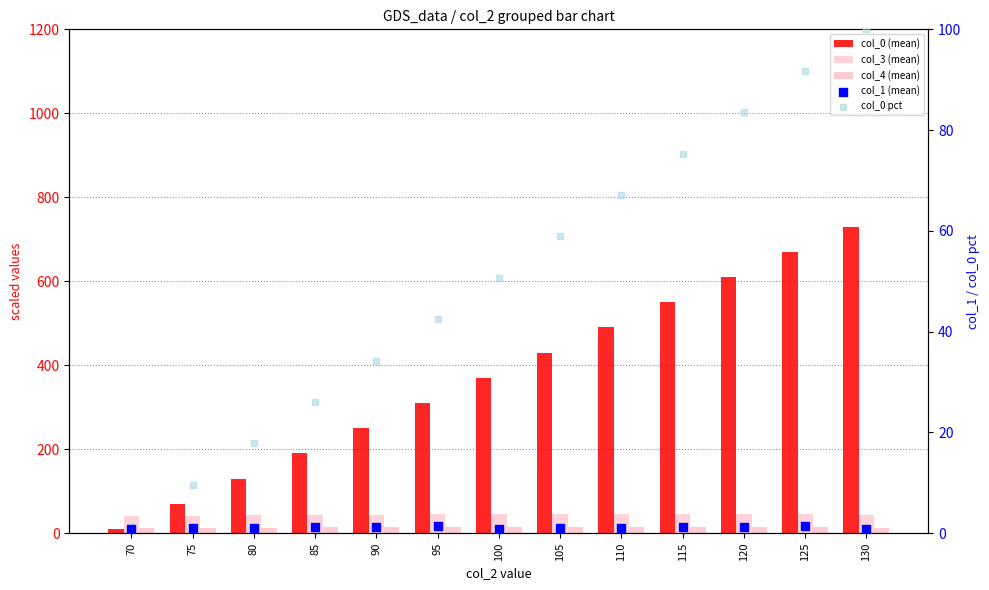

Which series has the largest Y range (max minus min)?

col_0 (mean)